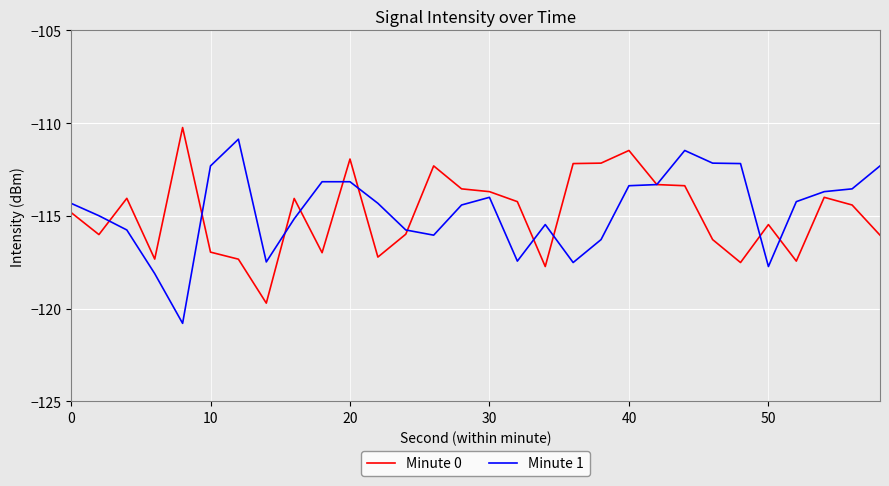

What is the average value of the Minute 0 series?

-114.9